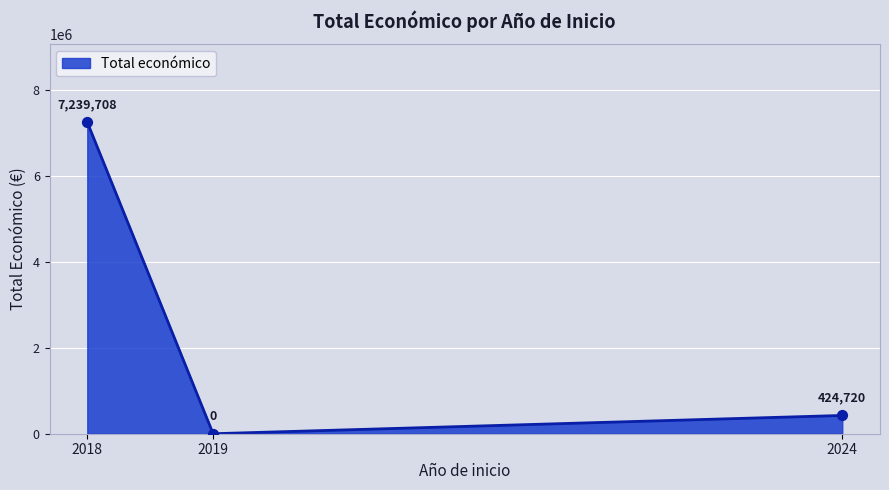

Between 2018 and 2019, which is larger?

2018